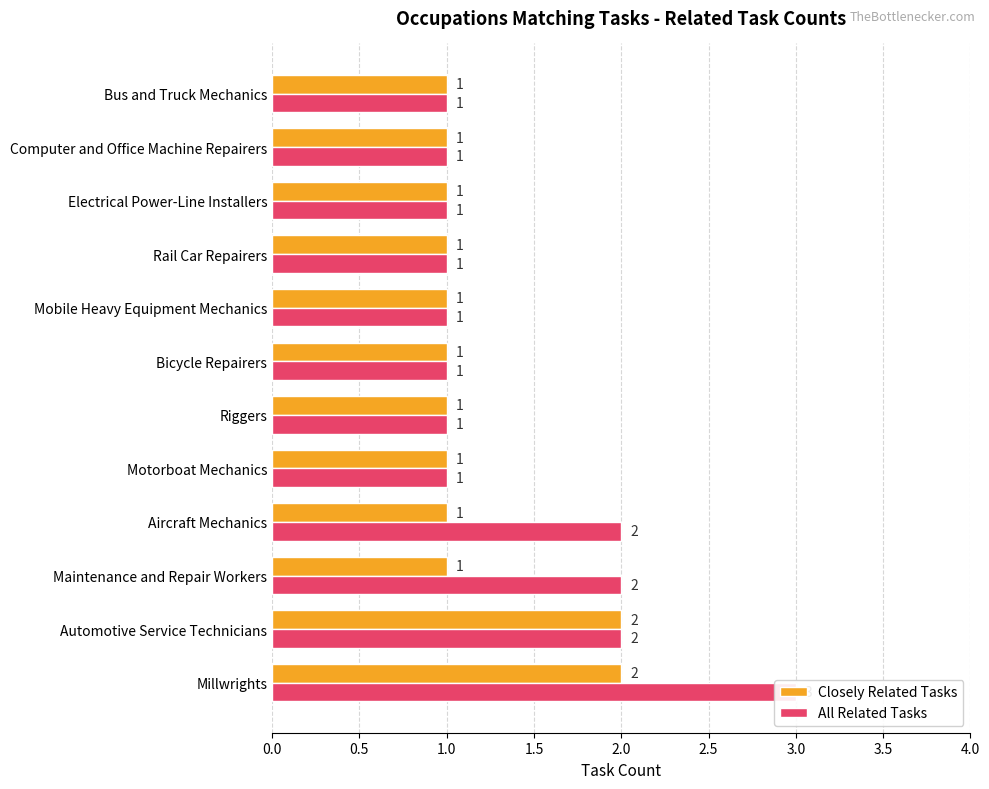

What is the lowest value of the Closely Related Tasks series?

1